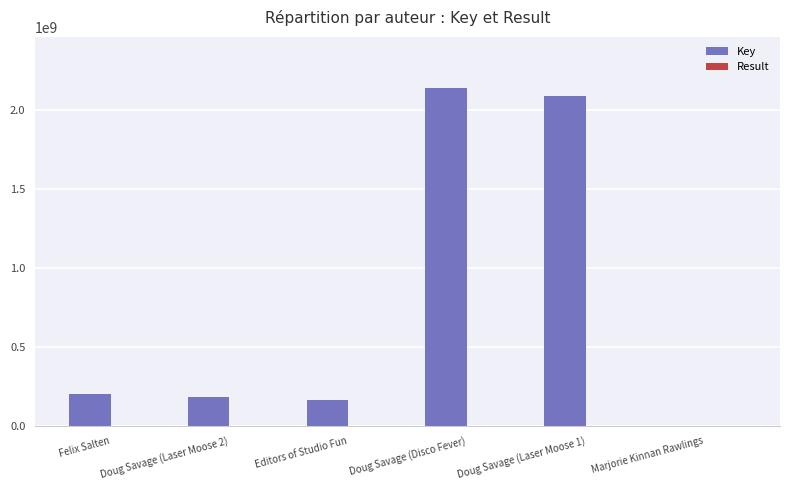

Where is Key nearest to the value 1069289302?

Felix Salten